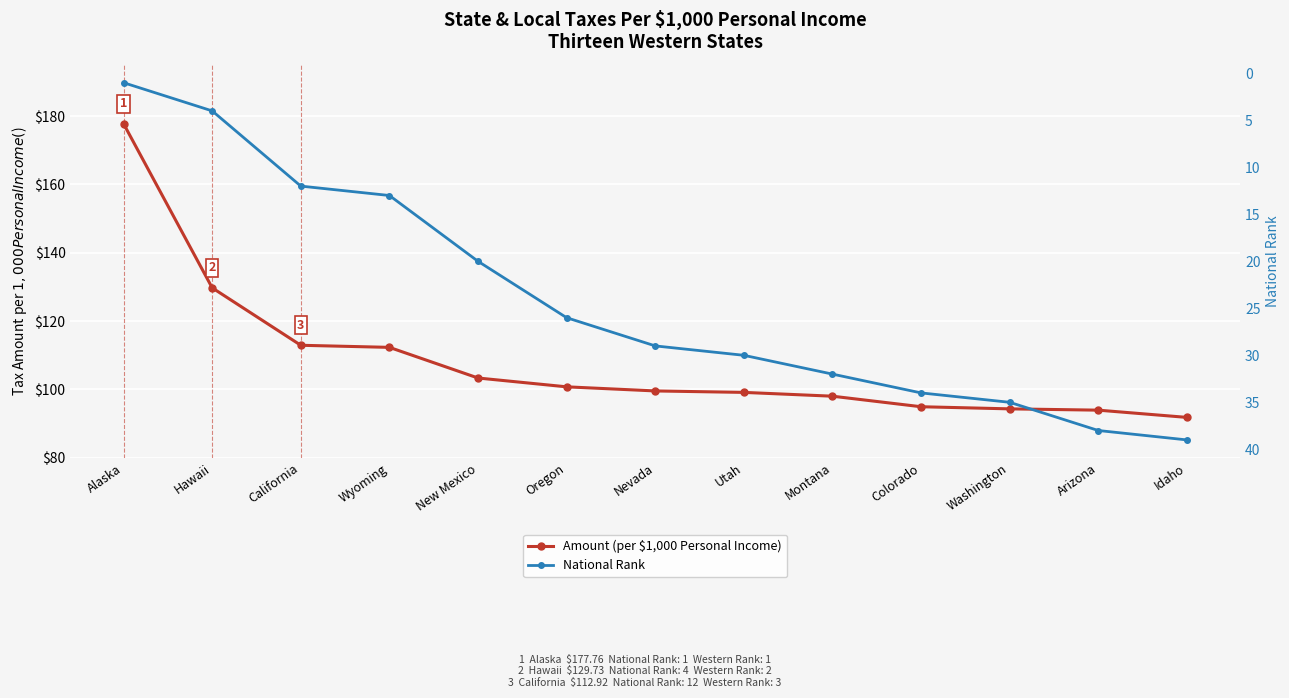

Between Nevada and Oregon, which is larger?

Oregon